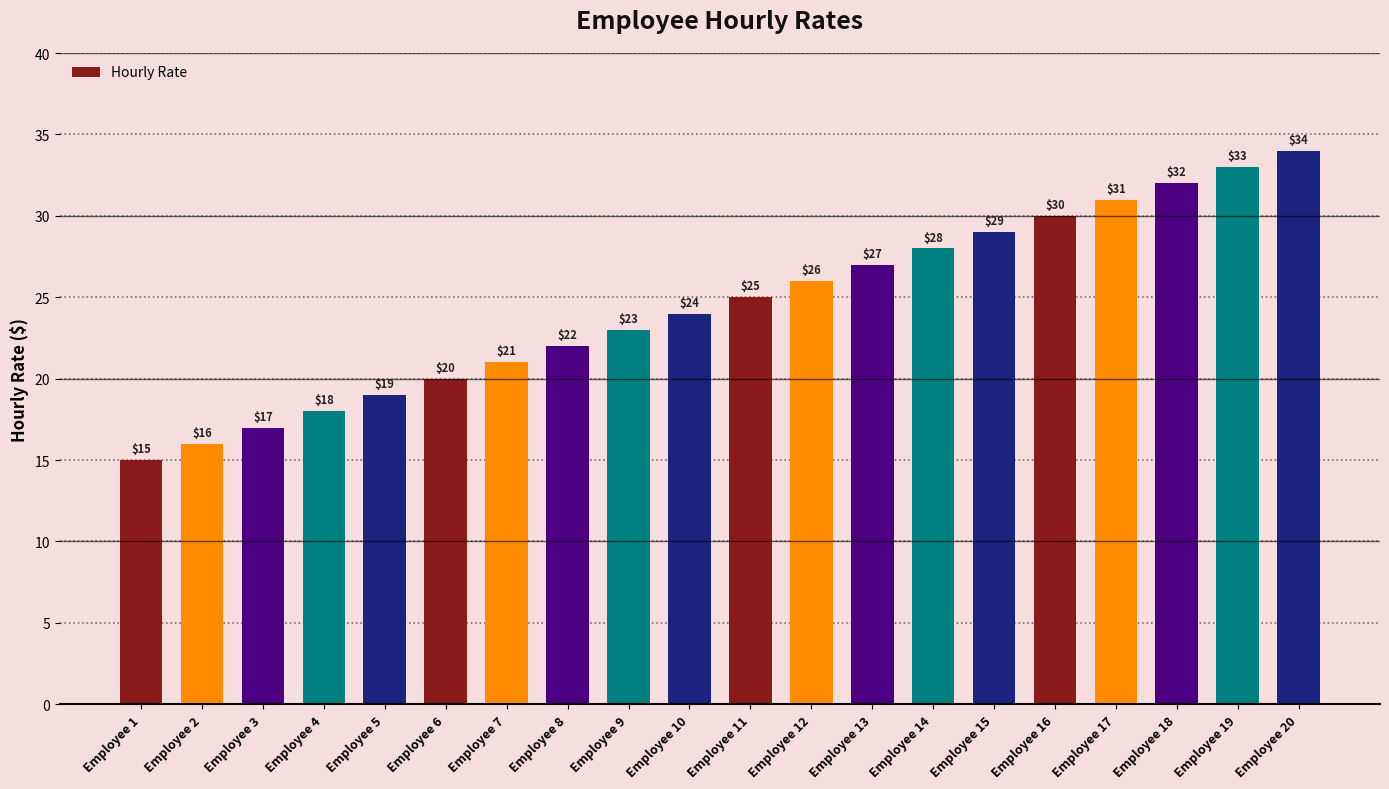

The value at Employee 7 is 21. True or false?

True